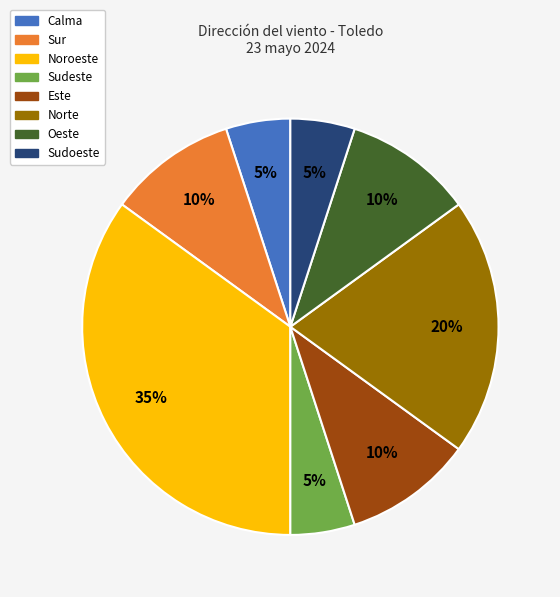

What is the largest slice in the pie chart?

Noroeste